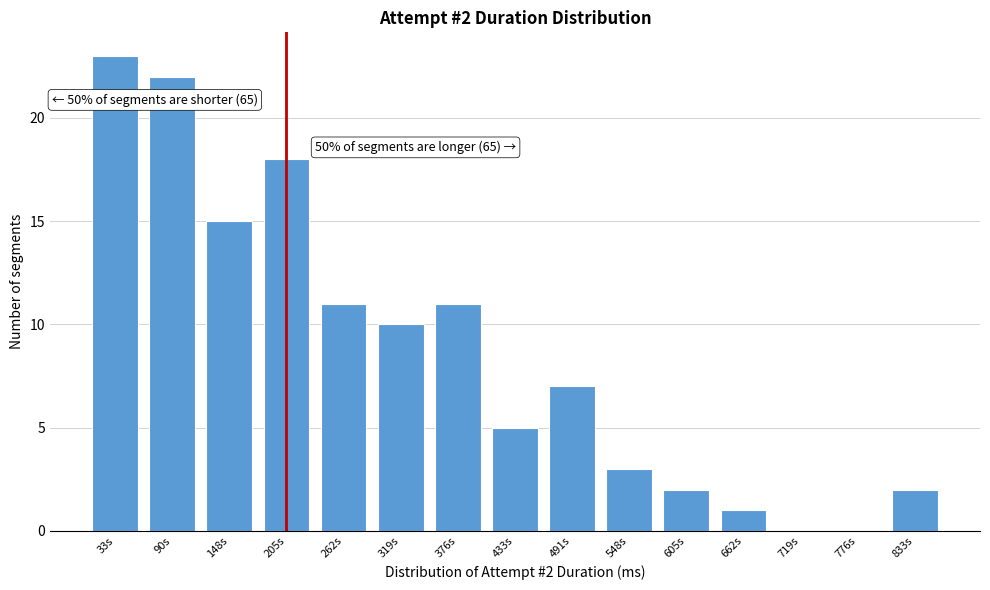

Reading right to left, extract all data points from this chart.

833s=2	776s=0	719s=0	662s=1	605s=2	548s=3	491s=7	433s=5	376s=11	319s=10	262s=11	205s=18	148s=15	90s=22	33s=23